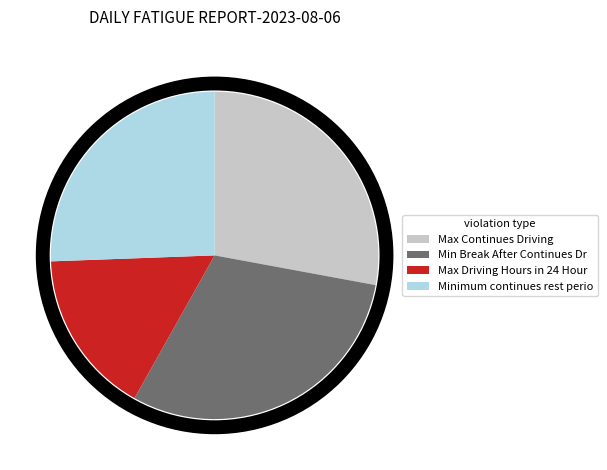

Does any single category account for the majority?

No